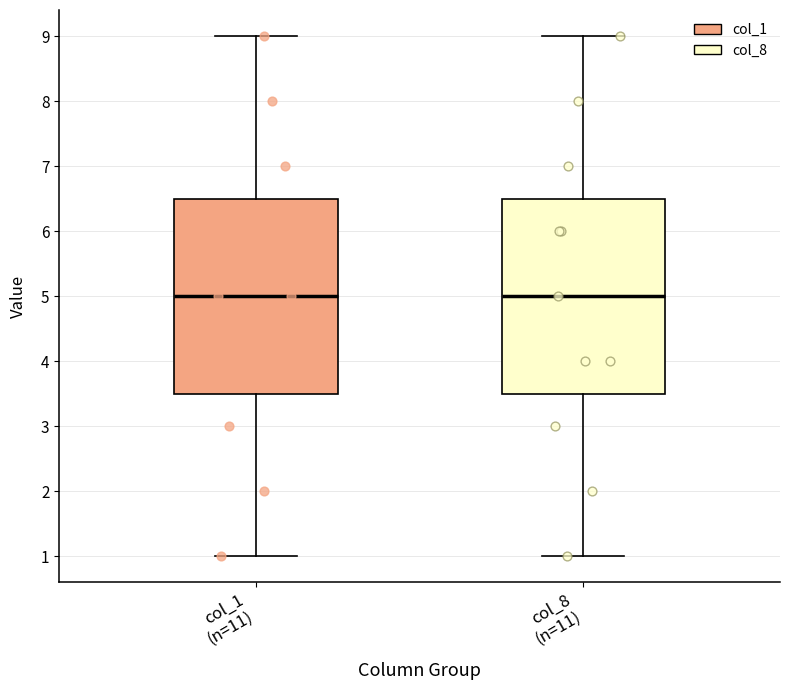

Reading left to right, read every box against the y-axis: the position of its median line, the range the box covers, and the ends of its whiskers. The values are not printed on the chart, so give them approximately, as read against the axis.

col_1 (n=11): median 5.0, box 3.5 to 6.5, whiskers 1.0 to 9.0
col_8 (n=11): median 5.0, box 3.5 to 6.5, whiskers 1.0 to 9.0